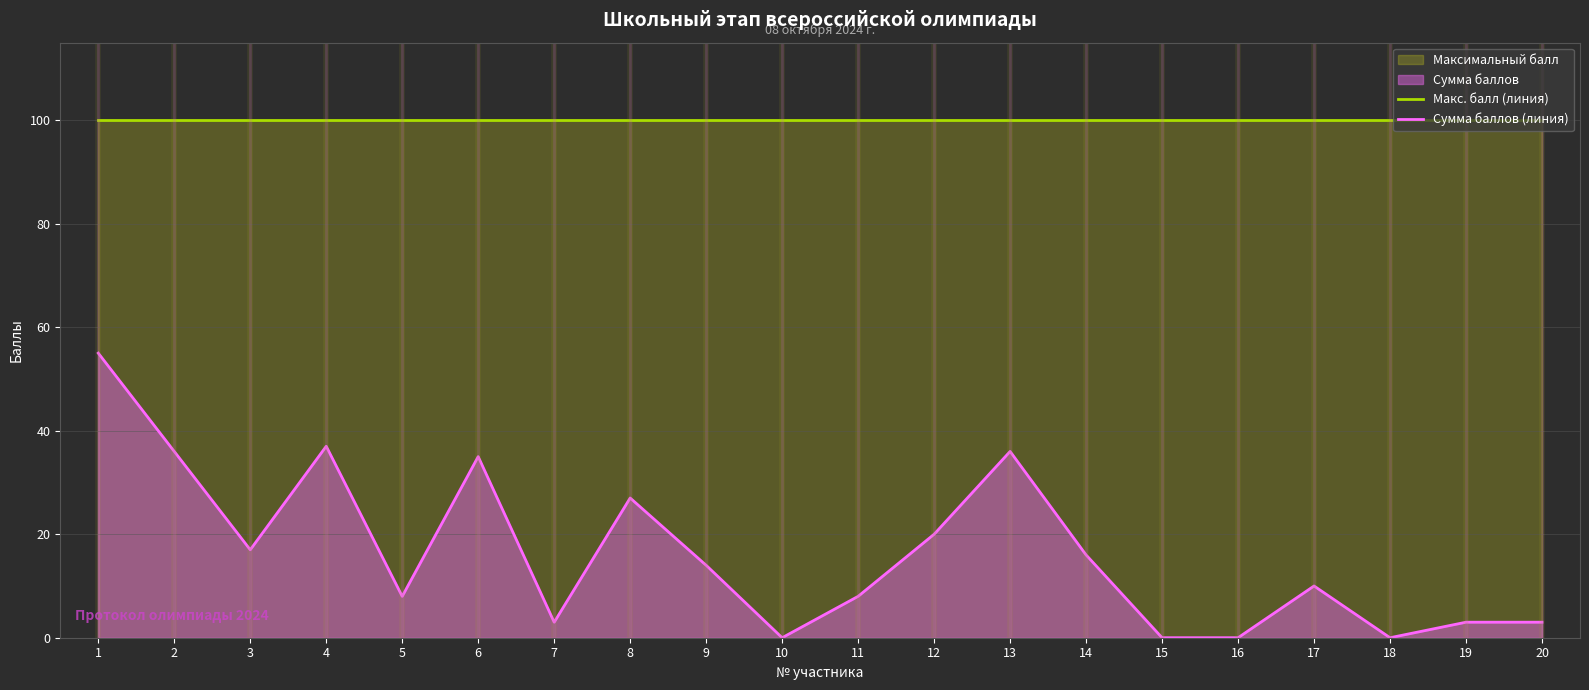

At which category is the sum across all series the highest?

1